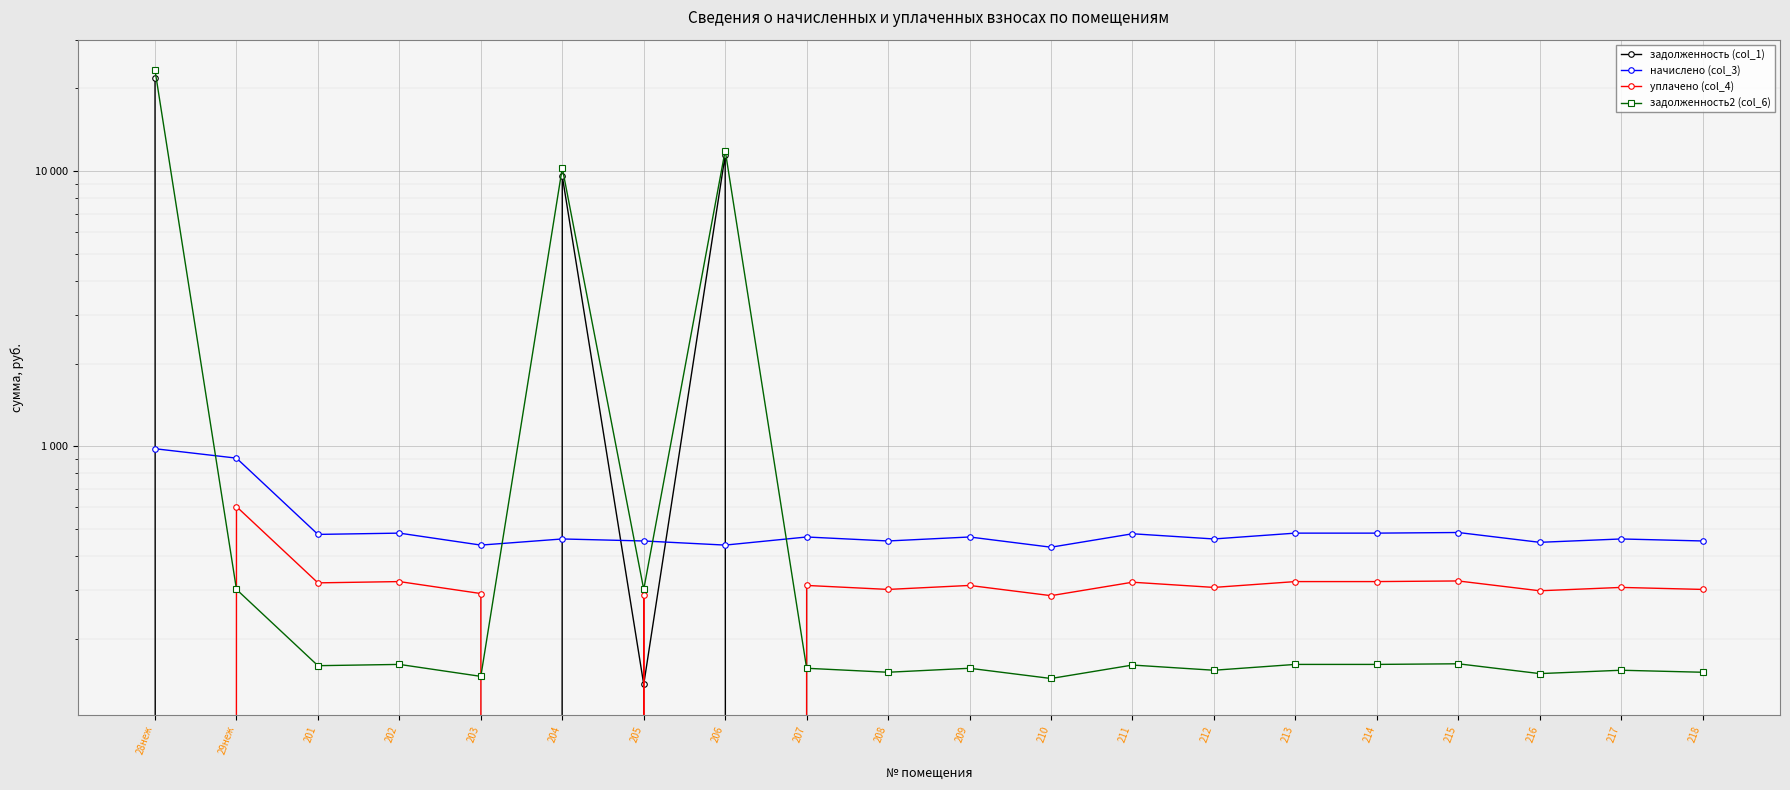

True or false: начислено (col_3) has more than 1 interior local peaks.

True